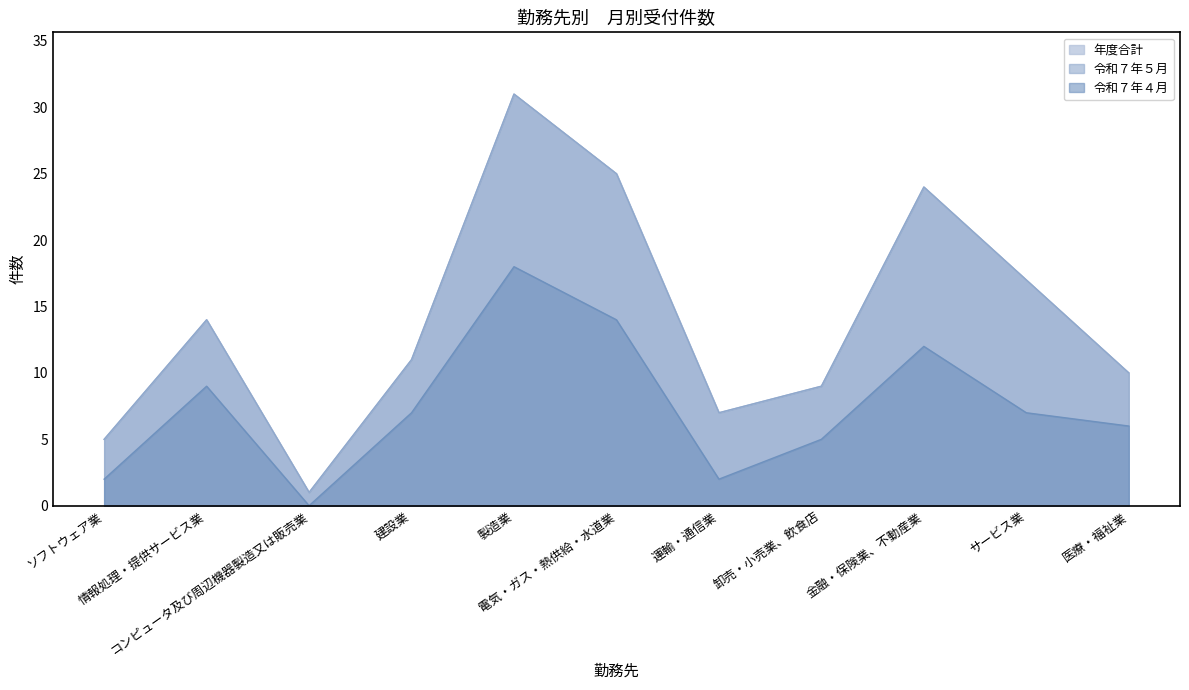

What is the sum of all 年度合計 values?

154